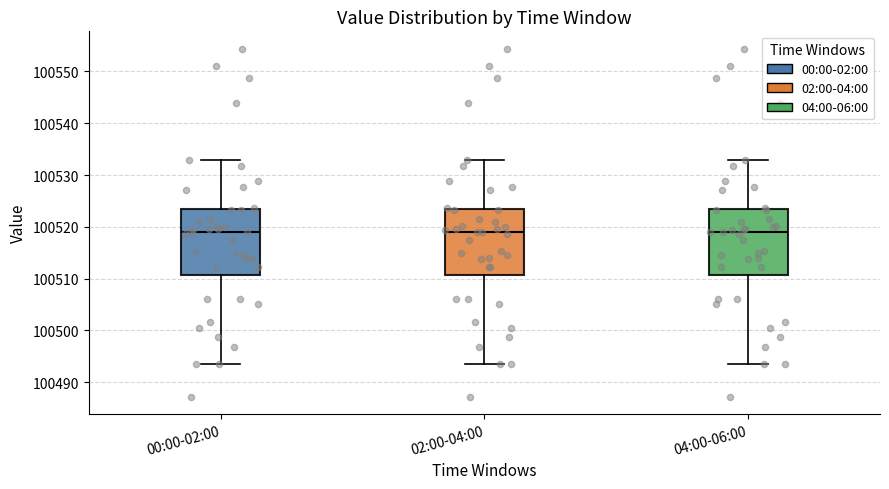

Reading left to right, read every box against the y-axis: the position of its median line, the range the box covers, and the ends of its whiskers. The values are not printed on the chart, so give them approximately, as read against the axis.

00:00-02:00: median 100519, box 100511 to 100523, whiskers 100493 to 100533
02:00-04:00: median 100519, box 100511 to 100523, whiskers 100493 to 100533
04:00-06:00: median 100519, box 100511 to 100523, whiskers 100493 to 100533